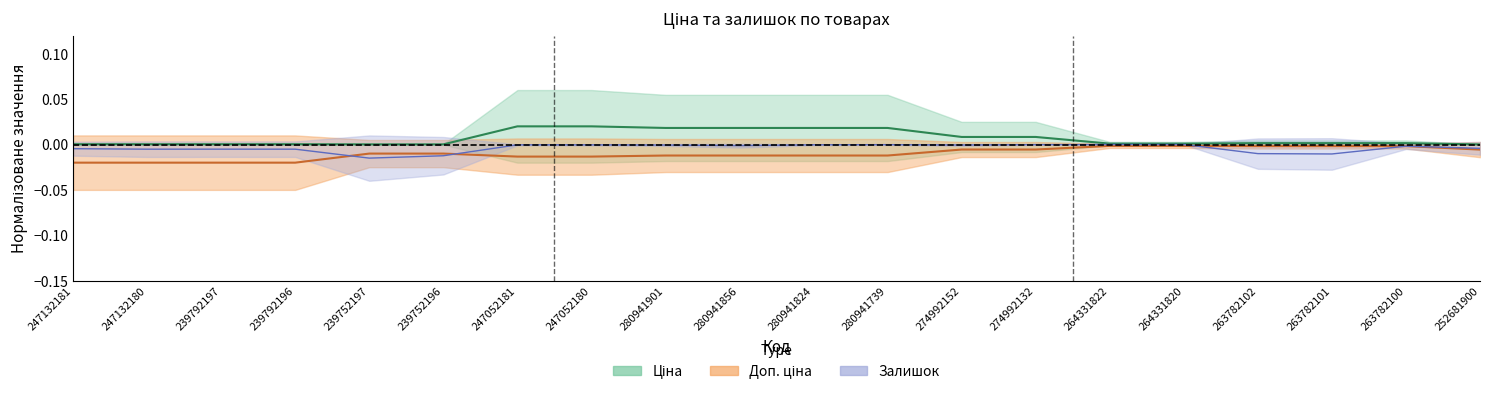

List the labels in order of Доп. ціна value, largest first.

264331822, 264331820, 263782102, 263782101, 263782100, 274992152, 274992132, 252681900, 239752197, 239752196, 280941901, 280941856, 280941824, 280941739, 247052181, 247052180, 247132181, 247132180, 239792197, 239792196